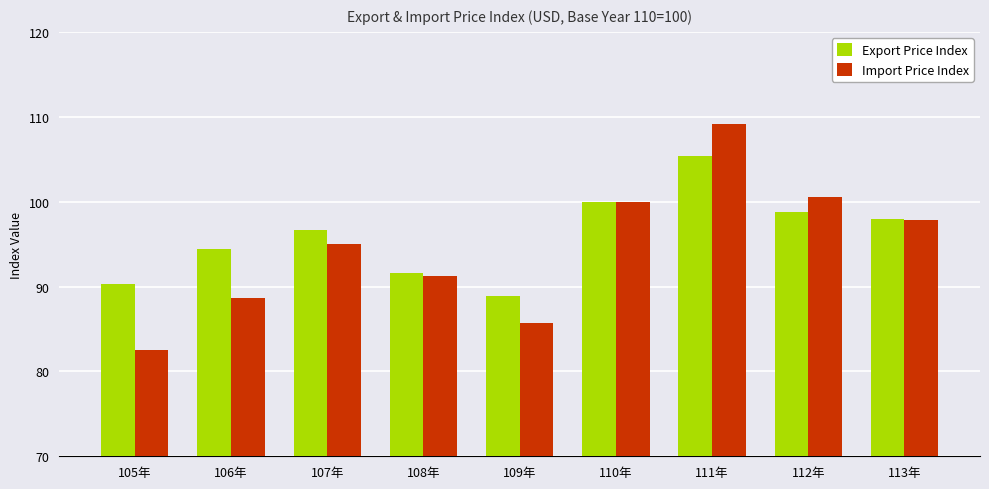

At how many categories does at least one series exceed 104?

1